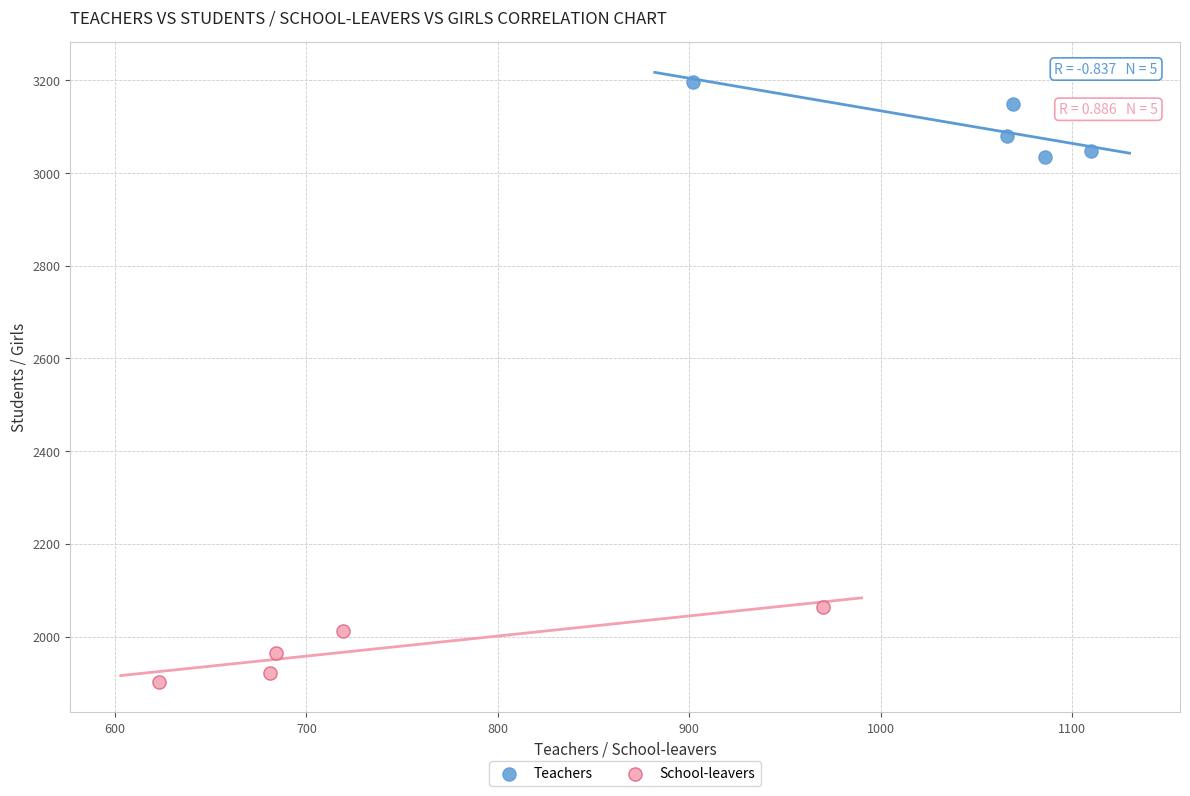

Which series reaches the maximum Y coordinate?

Teachers